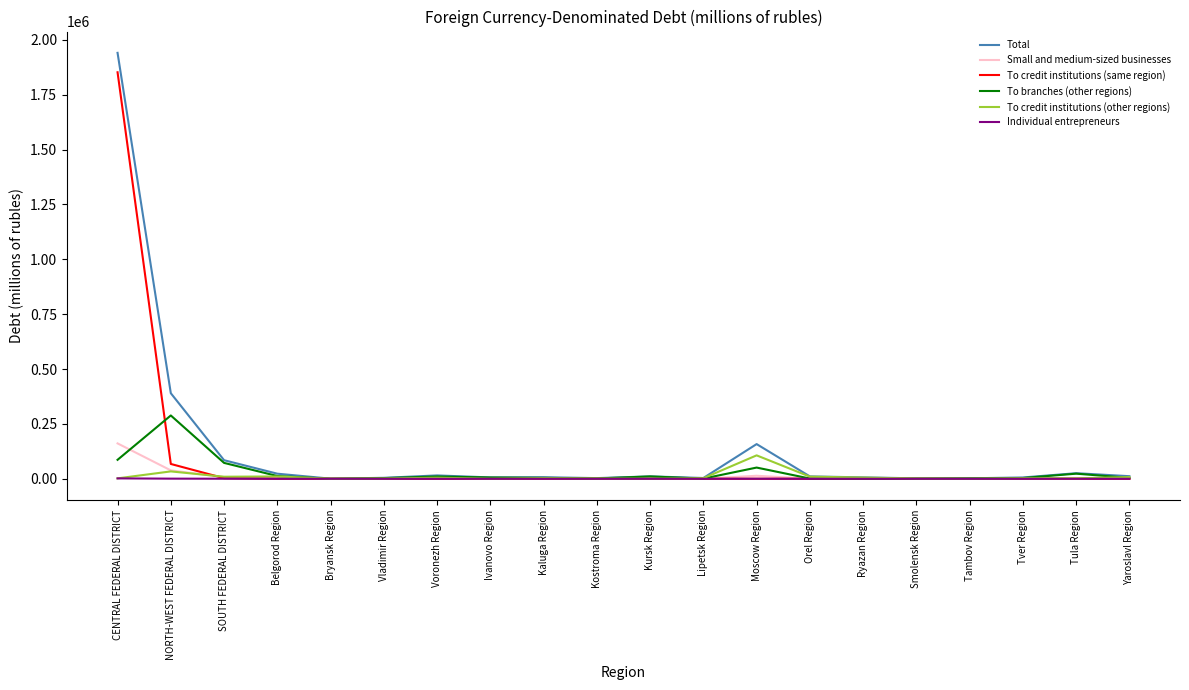

What is the maximum value shown in the chart?

1940778